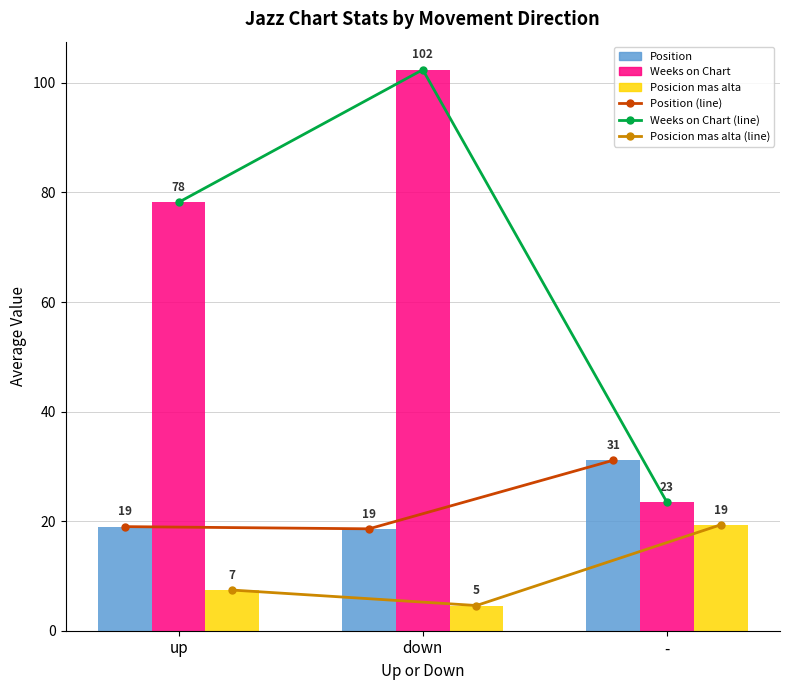

At which label is Posicion mas alta closest to 11?

up